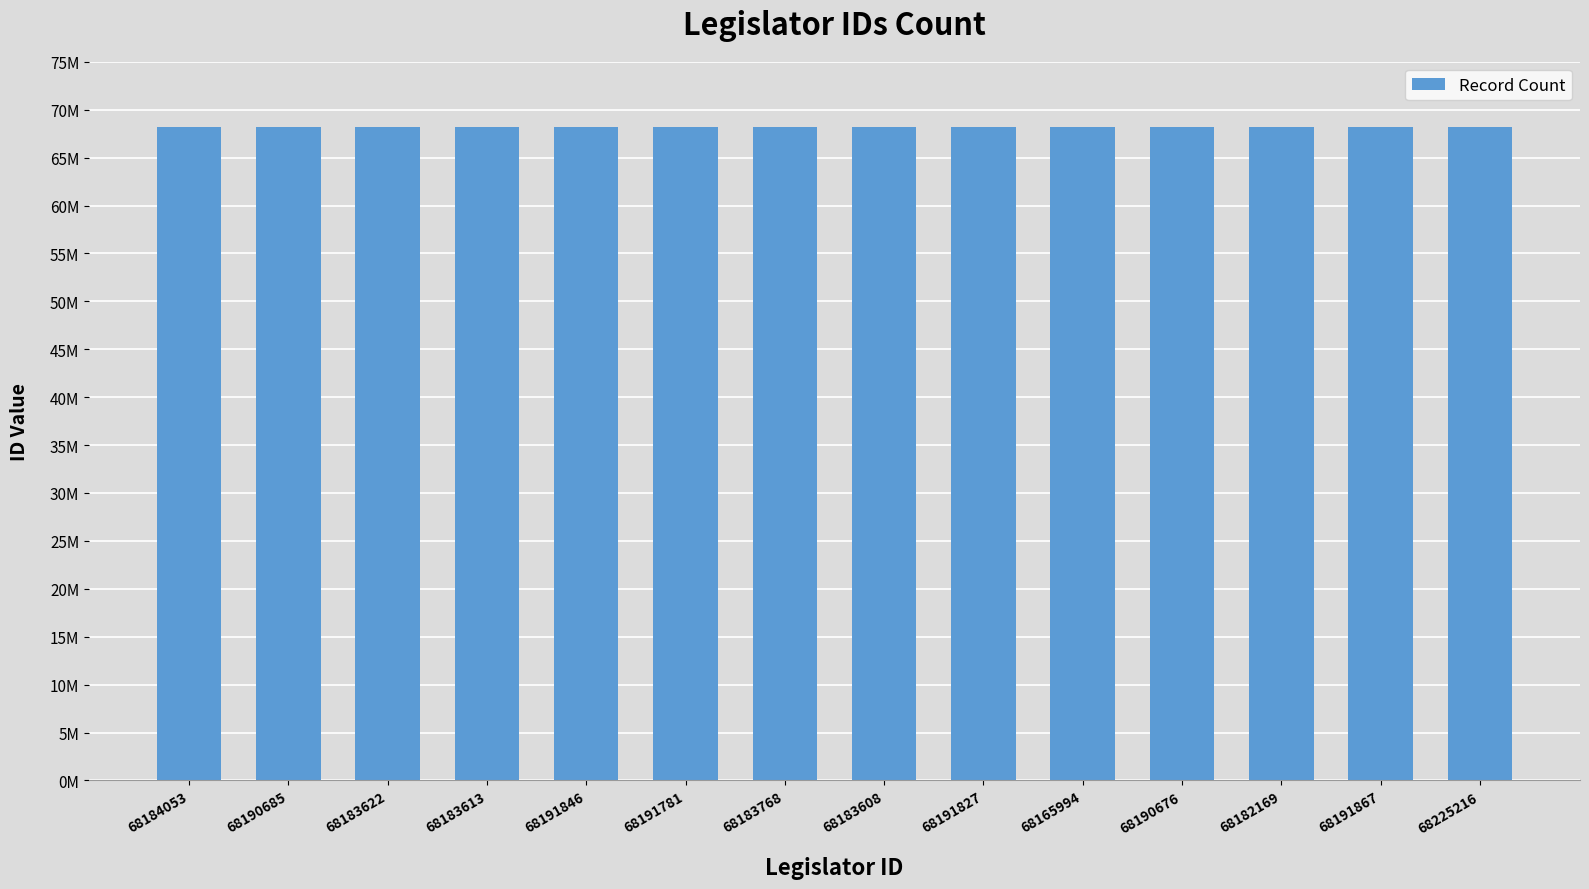

Does the chart contain any negative values?

No